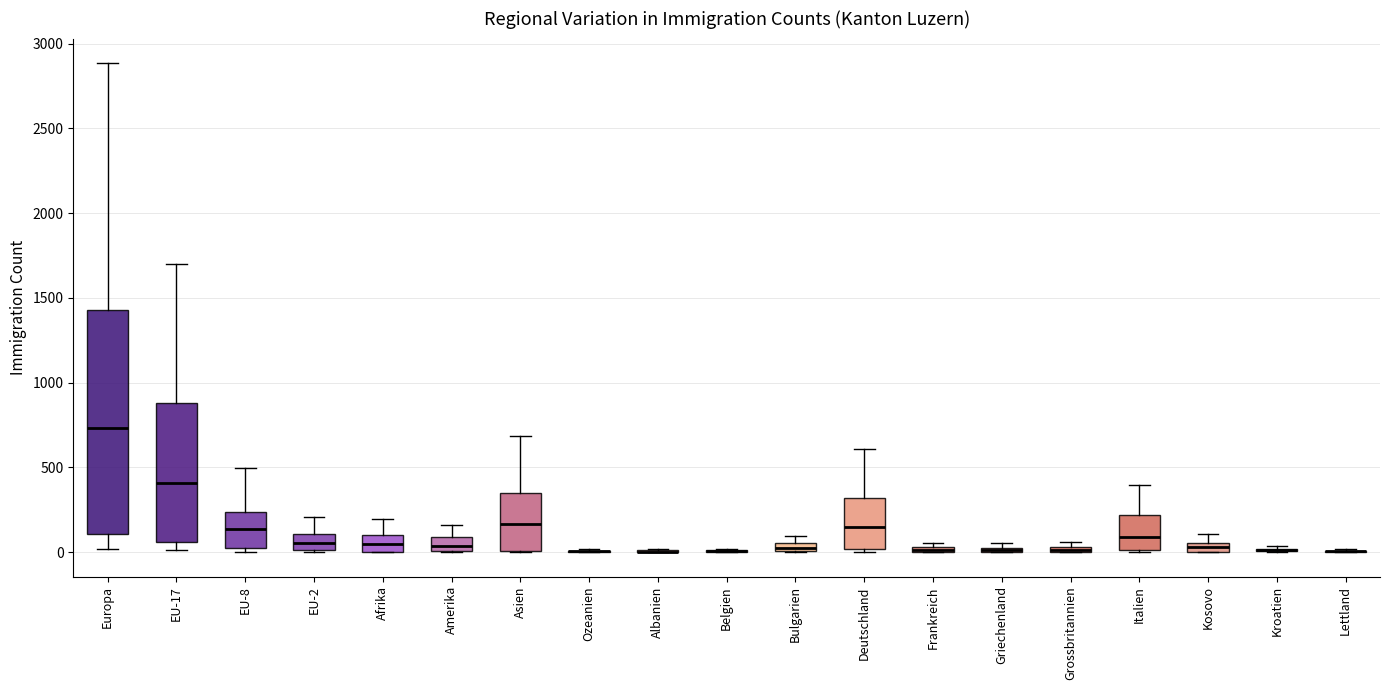

Where does the median line of the box for EU-8 sit on the y-axis? The values are not printed on the chart, so give them approximately, as read against the axis.

150